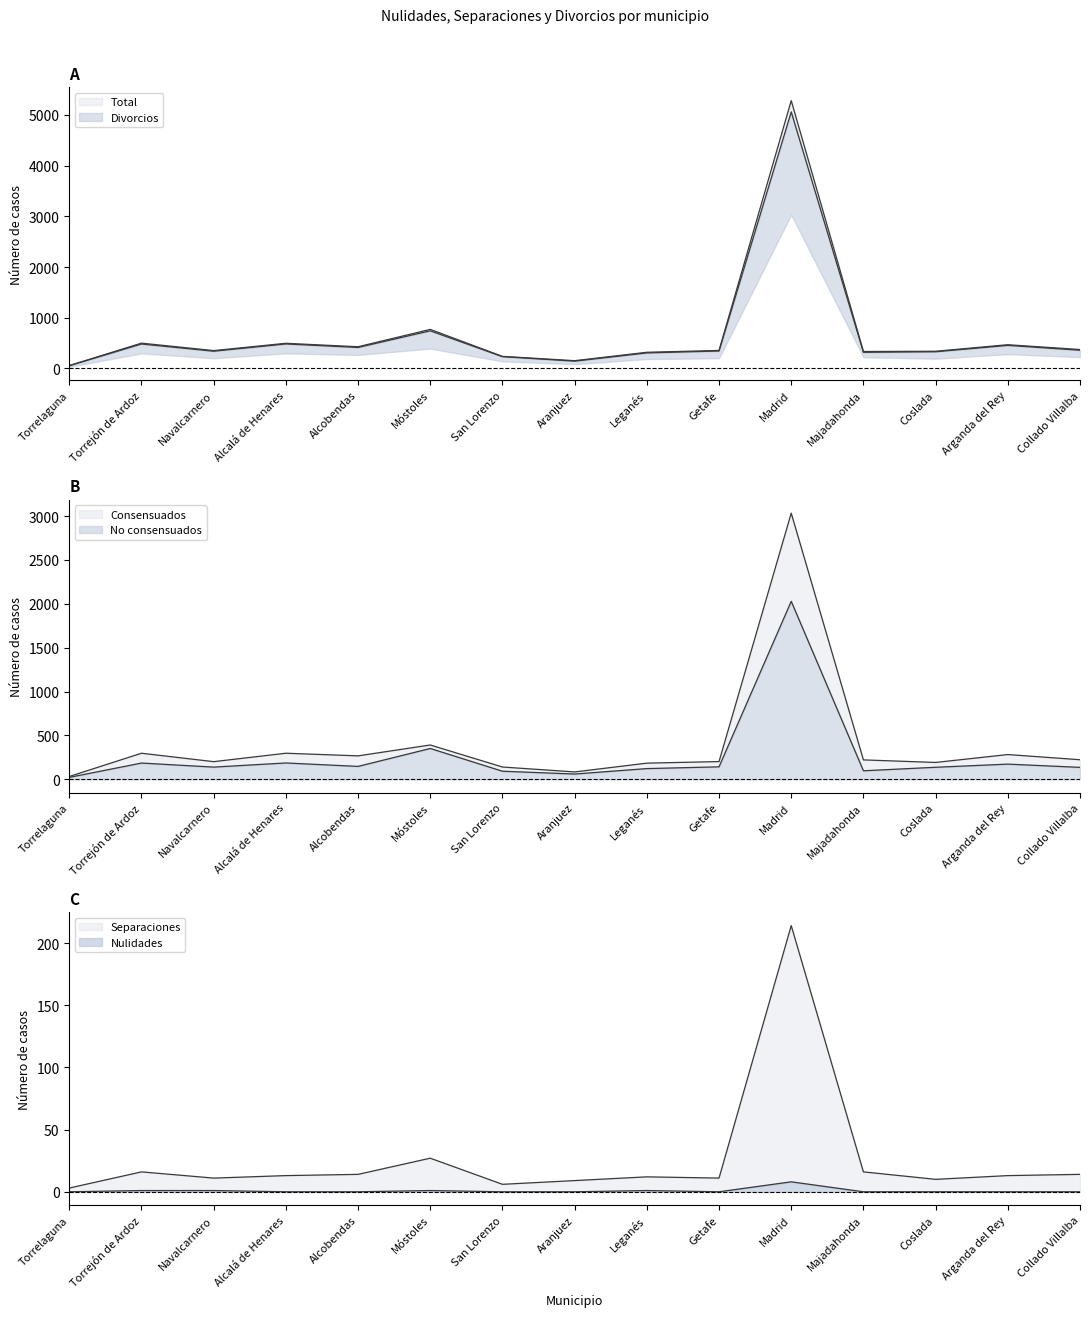

Where is the first local maximum for Nulidades?

Móstoles